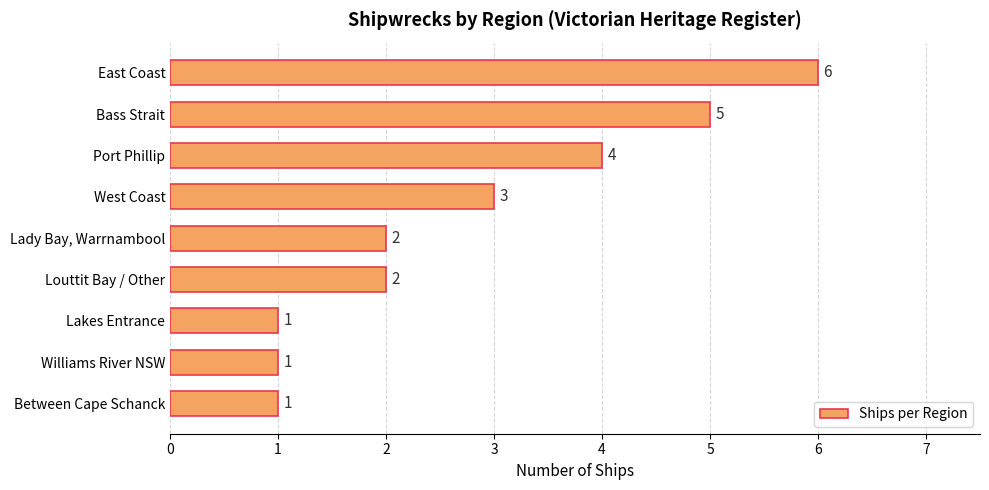

Which has a higher value, West Coast or Lakes Entrance?

West Coast